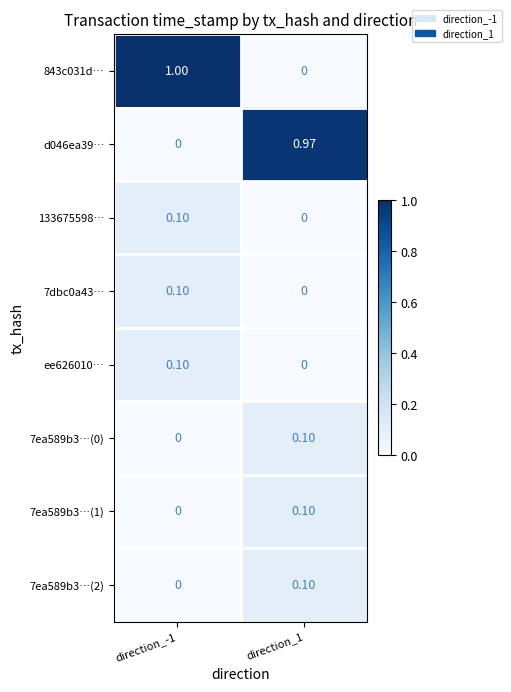

Reading left to right, extract all data points from this chart.

843c031d…: direction_-1=1.0	direction_1=0.0
d046ea39…: direction_-1=0.0	direction_1=1.0
133675598…: direction_-1=0.1	direction_1=0.0
7dbc0a43…: direction_-1=0.1	direction_1=0.0
ee626010…: direction_-1=0.1	direction_1=0.0
7ea589b3…(0): direction_-1=0.0	direction_1=0.1
7ea589b3…(1): direction_-1=0.0	direction_1=0.1
7ea589b3…(2): direction_-1=0.0	direction_1=0.1